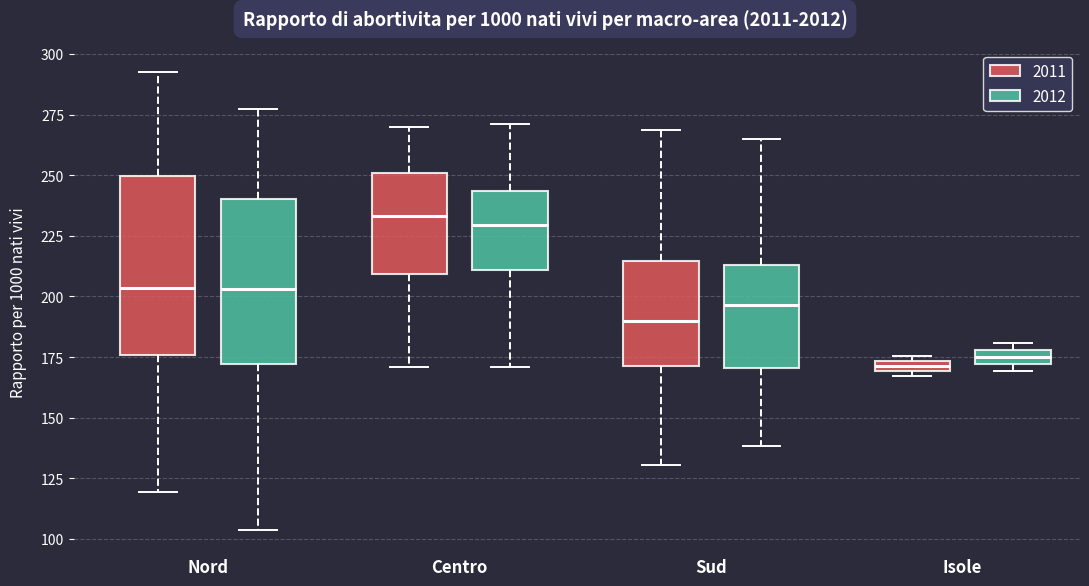

Where is the upper edge of the box for Isole (2012) on the y-axis? The values are not printed on the chart, so give them approximately, as read against the axis.

180